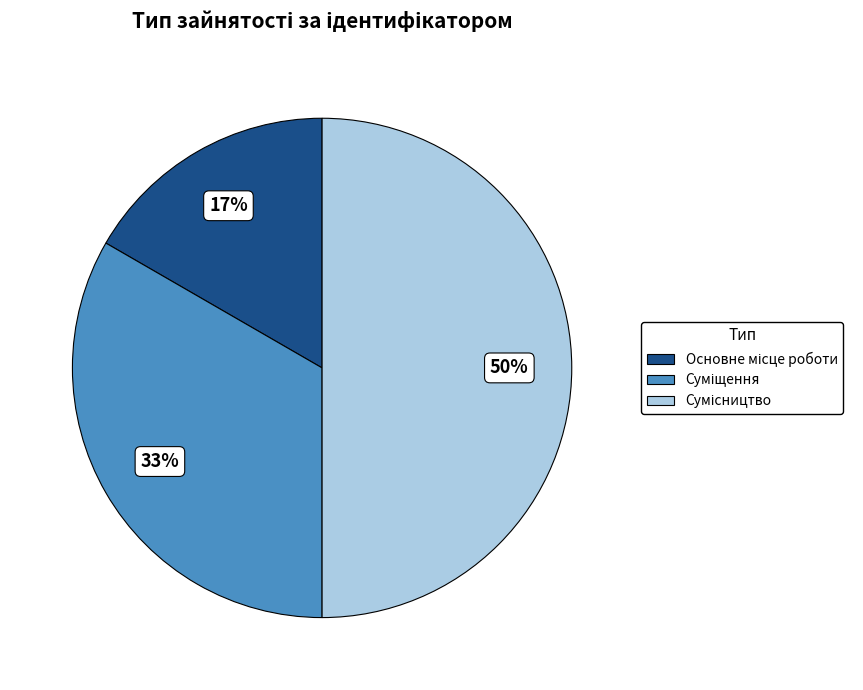

To the nearest percent, what is the difference between the largest and smallest slice percentages?

33%